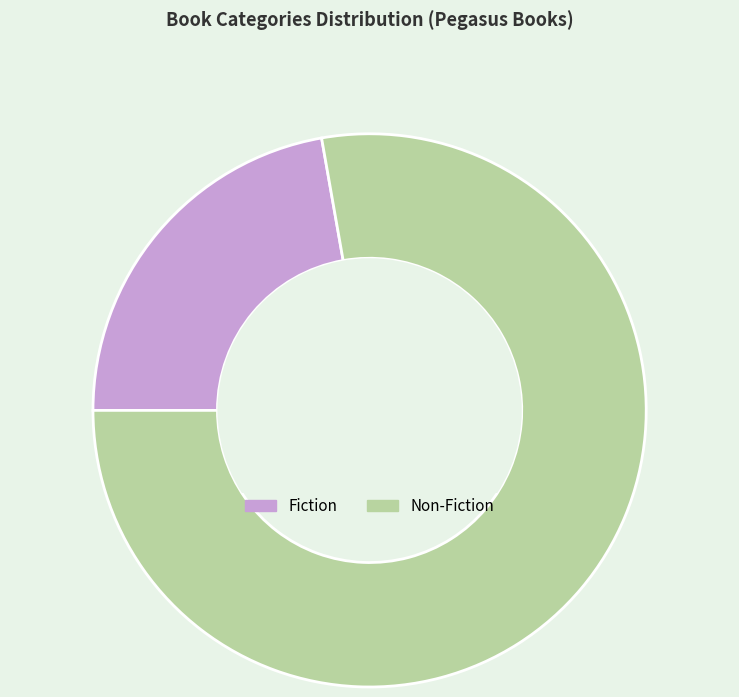

Which category has the smallest portion of the pie?

Fiction